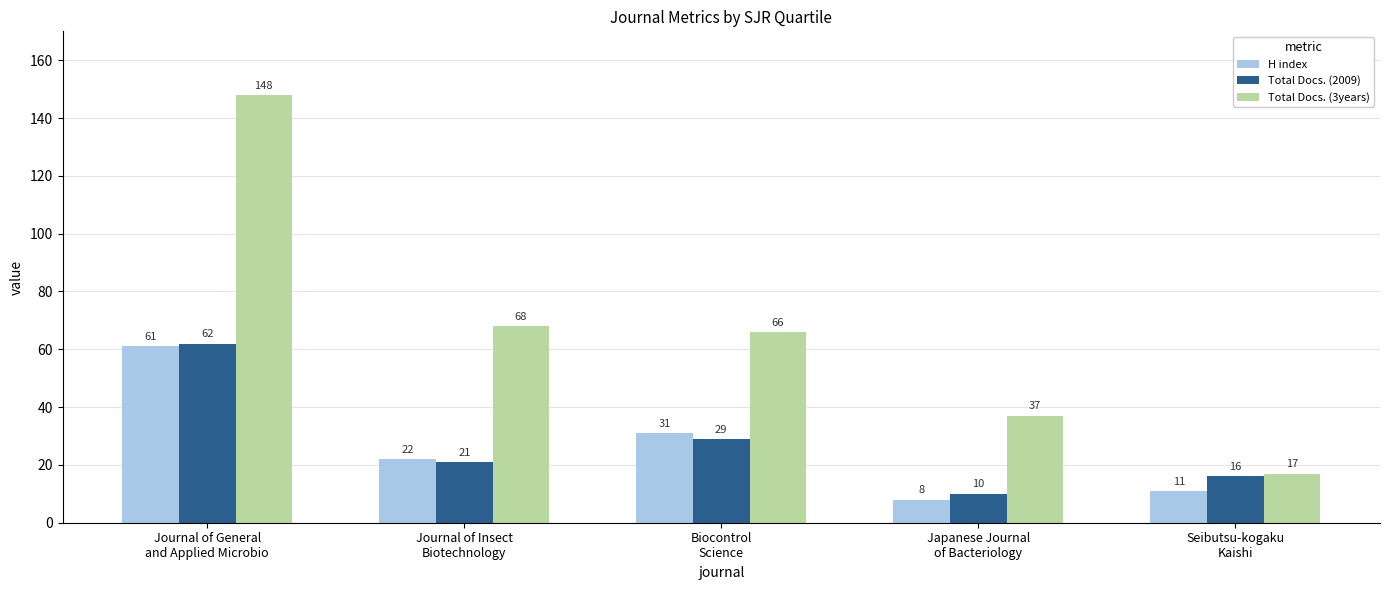

Which series has the widest spread of values?

Total Docs. (3years)